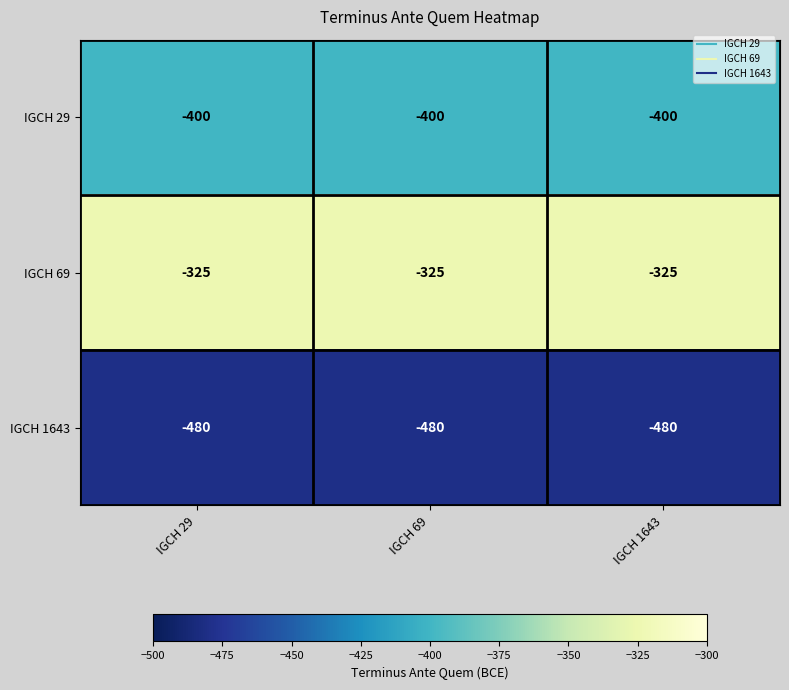

Which series has the largest total across all categories?

IGCH 69